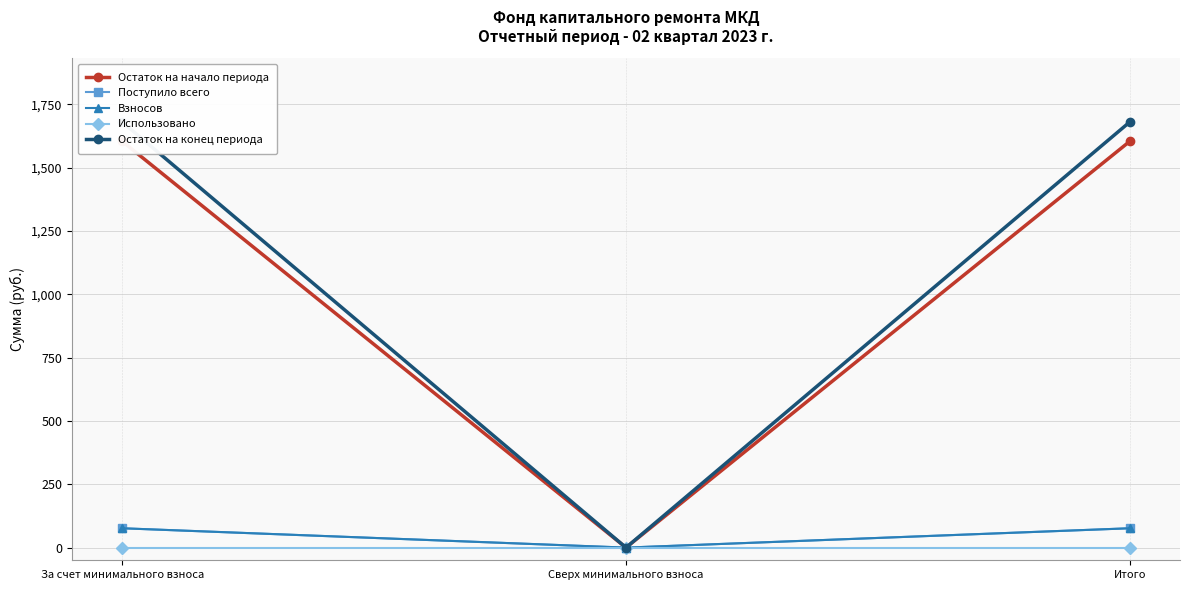

What position from the left is Сверх минимального взноса?

2